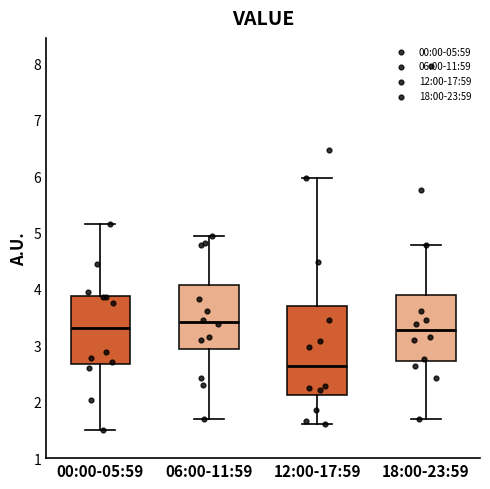

Where does the lower whisker of the box for 12:00-17:59 end on the y-axis? The values are not printed on the chart, so give them approximately, as read against the axis.

1.6